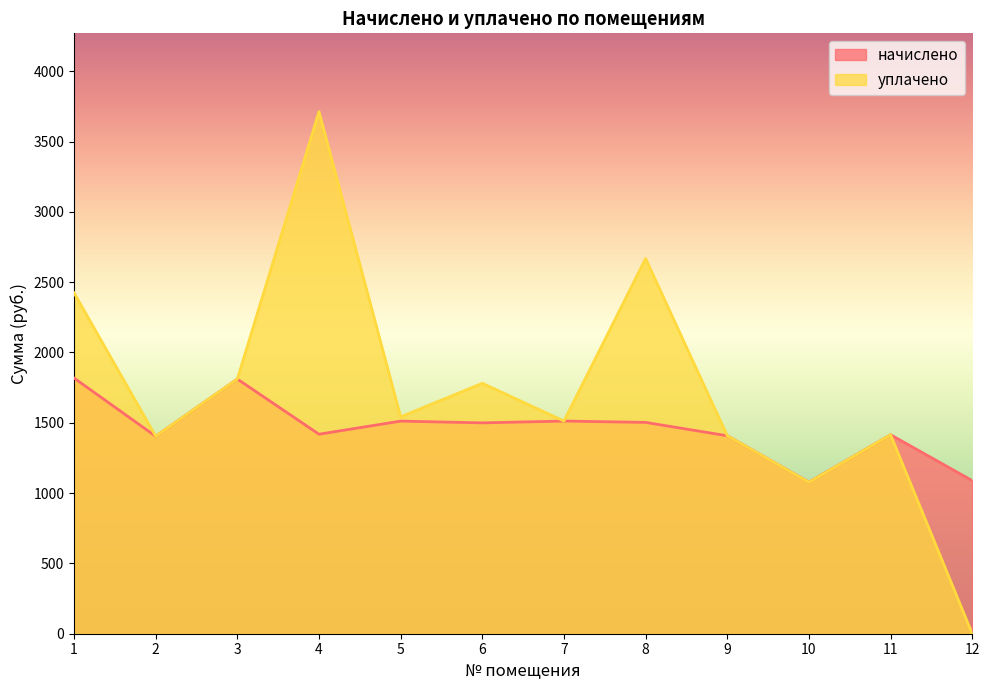

What is the difference between the maximum and minimum values in the уплачено series?

3712.5